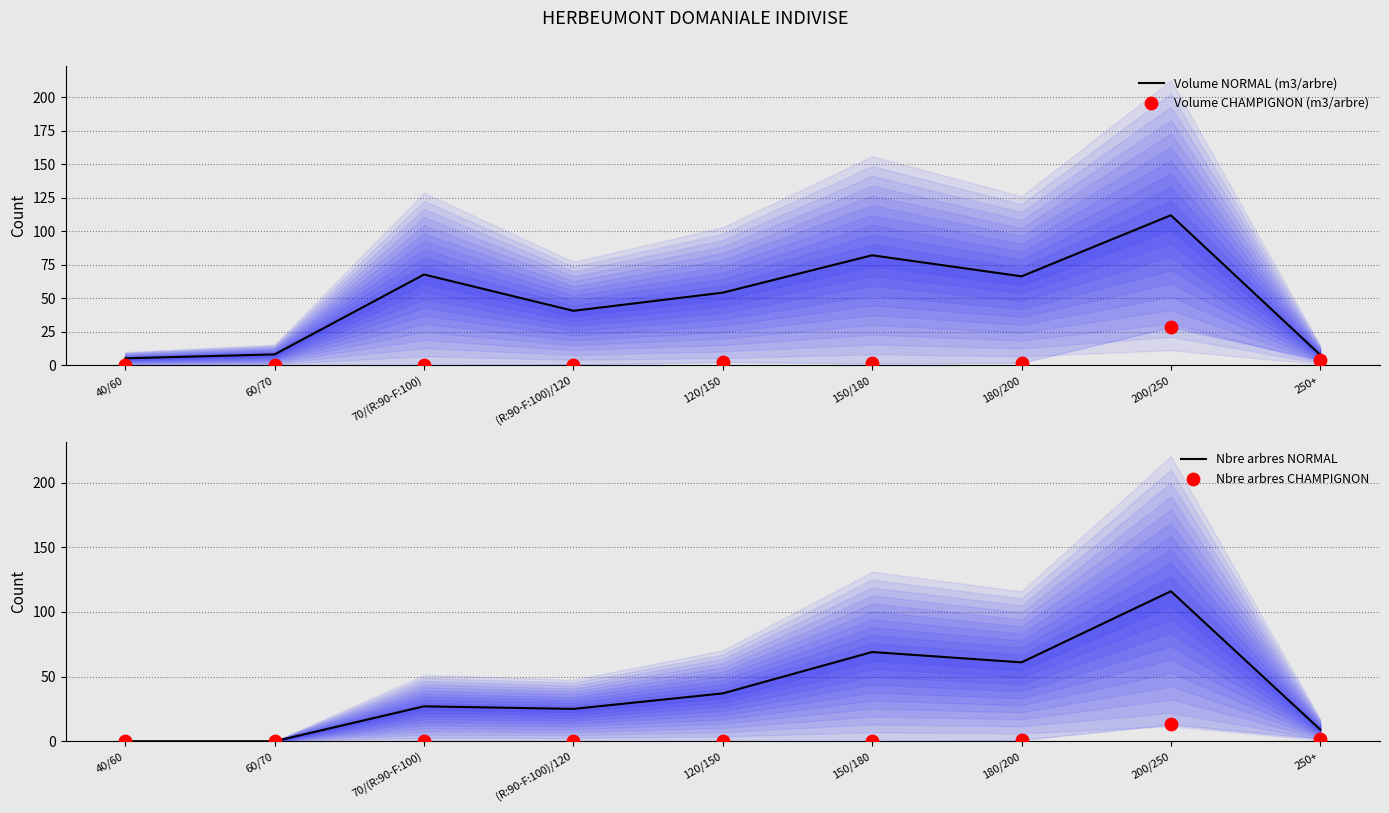

At which category is the sum across all series the highest?

200/250